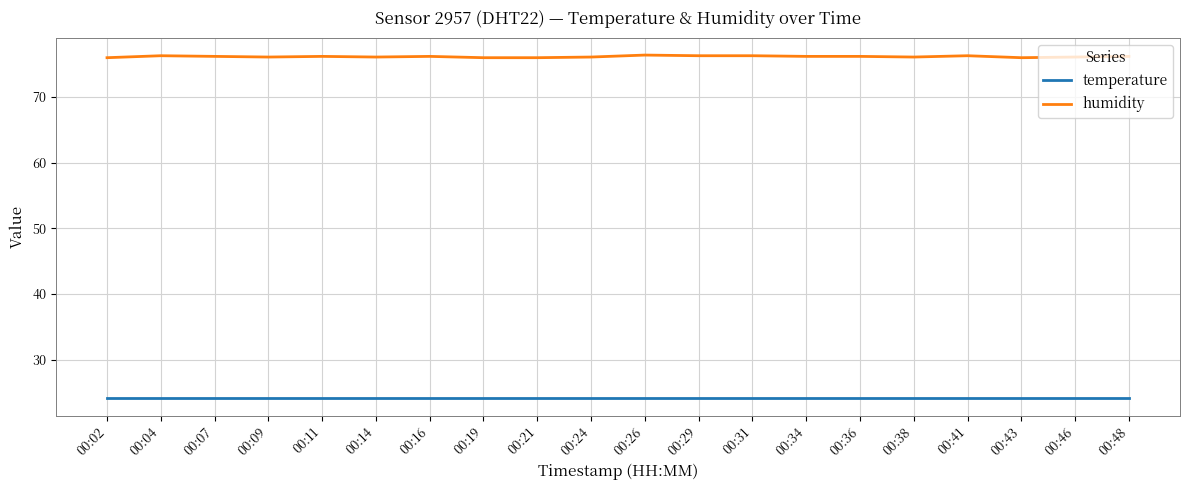

At how many categories does at least one series exceed 33?

20